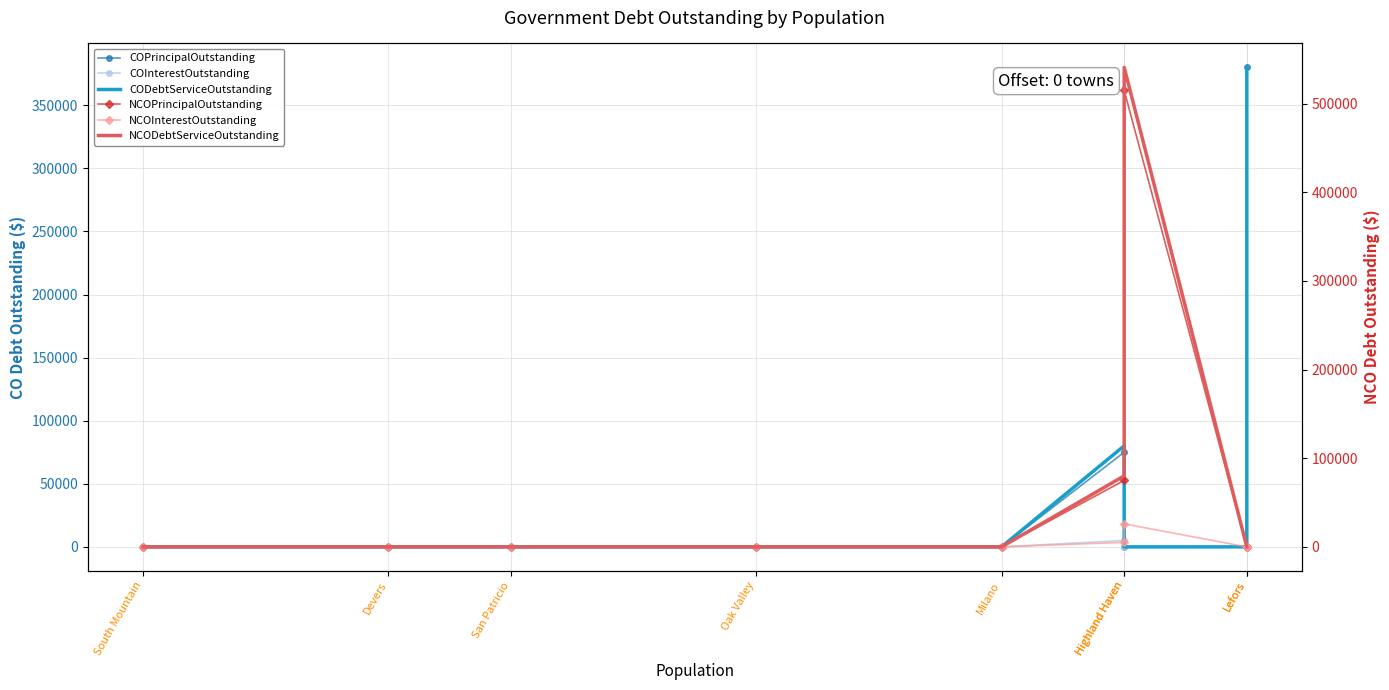

Which has a higher value, Oak Valley or South Mountain?

Oak Valley